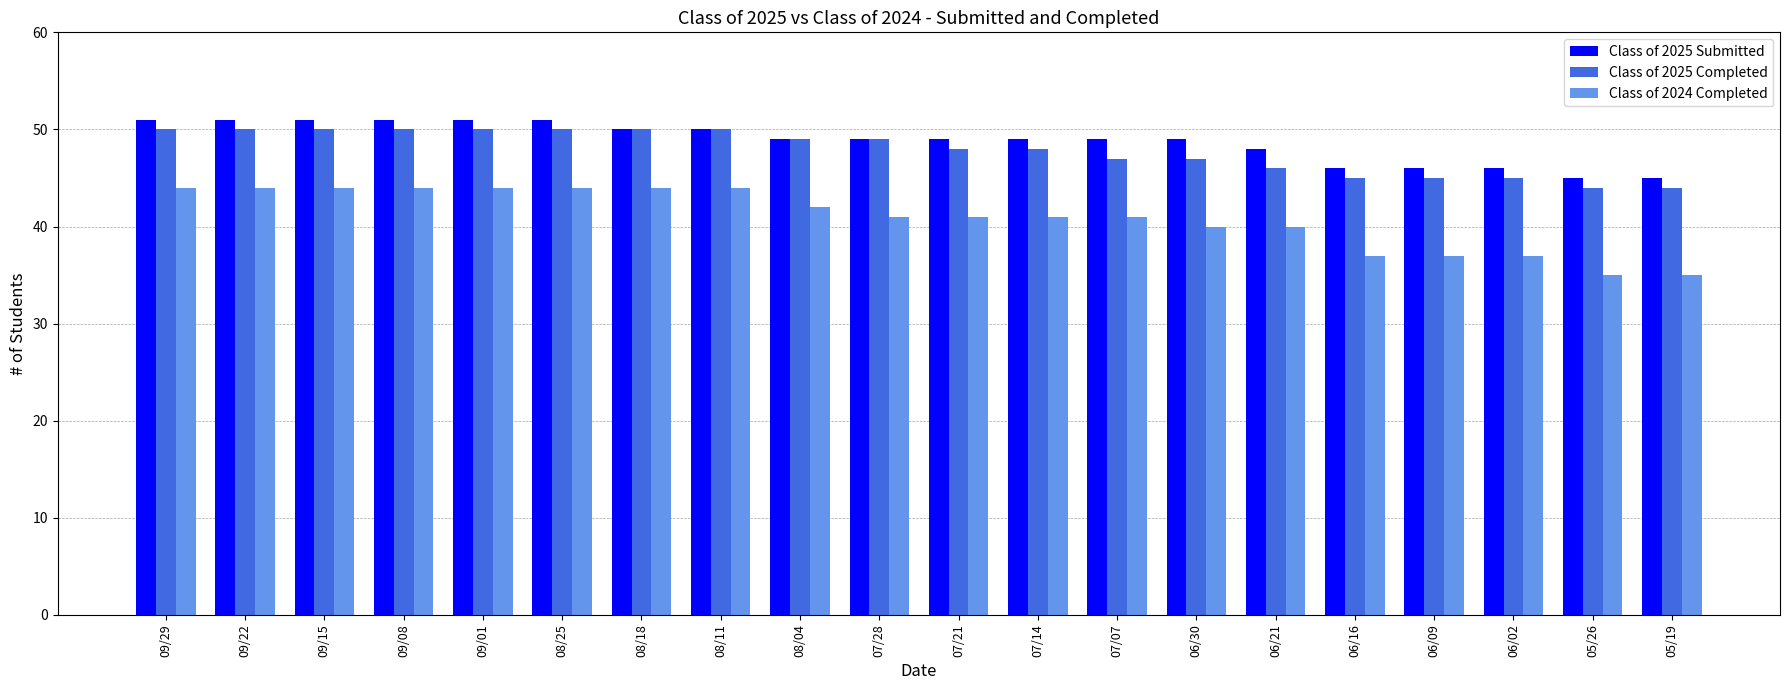

Reading right to left, what are all the values shown in this chart?

Class of 2025 Submitted: 05/19=45	05/26=45	06/02=46	06/09=46	06/16=46	06/21=48	06/30=49	07/07=49	07/14=49	07/21=49	07/28=49	08/04=49	08/11=50	08/18=50	08/25=51	09/01=51	09/08=51	09/15=51	09/22=51	09/29=51
Class of 2025 Completed: 05/19=44	05/26=44	06/02=45	06/09=45	06/16=45	06/21=46	06/30=47	07/07=47	07/14=48	07/21=48	07/28=49	08/04=49	08/11=50	08/18=50	08/25=50	09/01=50	09/08=50	09/15=50	09/22=50	09/29=50
Class of 2024 Completed: 05/19=35	05/26=35	06/02=37	06/09=37	06/16=37	06/21=40	06/30=40	07/07=41	07/14=41	07/21=41	07/28=41	08/04=42	08/11=44	08/18=44	08/25=44	09/01=44	09/08=44	09/15=44	09/22=44	09/29=44